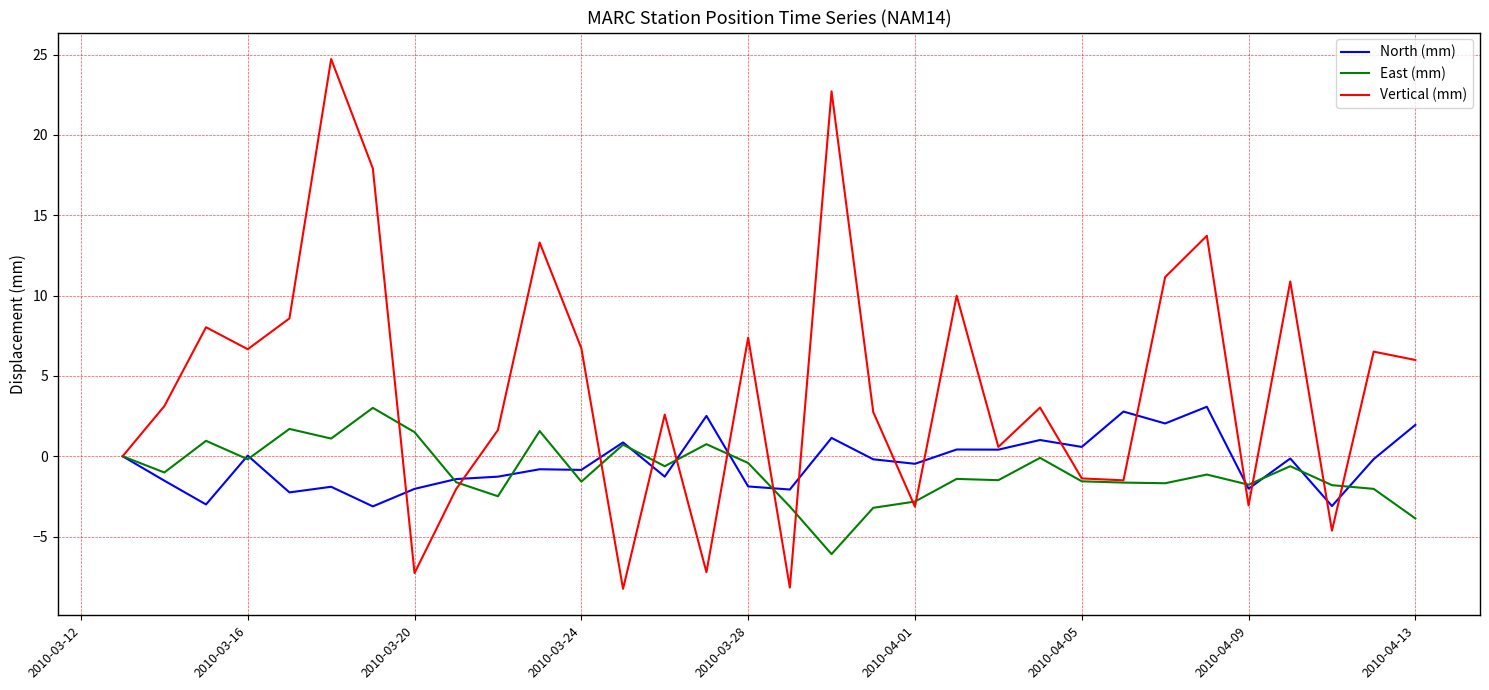

What is the lowest value of the Vertical (mm) series?

-8.2